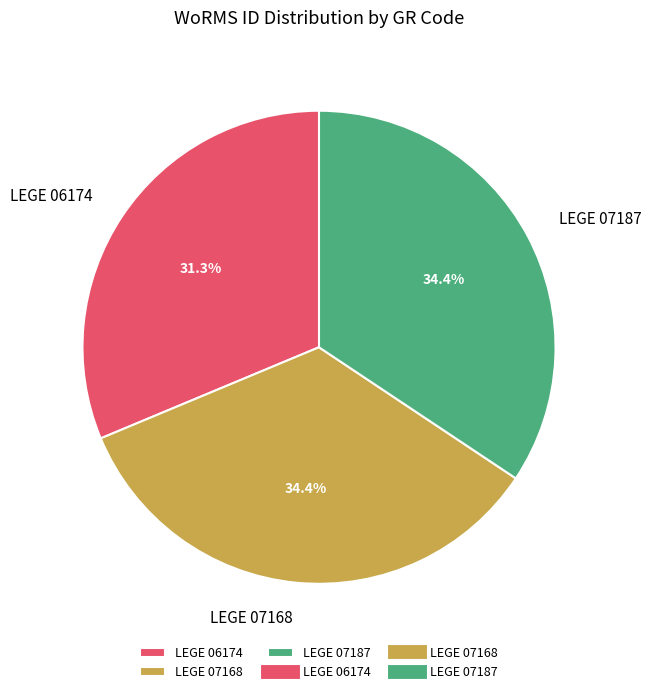

To the nearest percent, what is the difference between the largest and smallest slice percentages?

3%